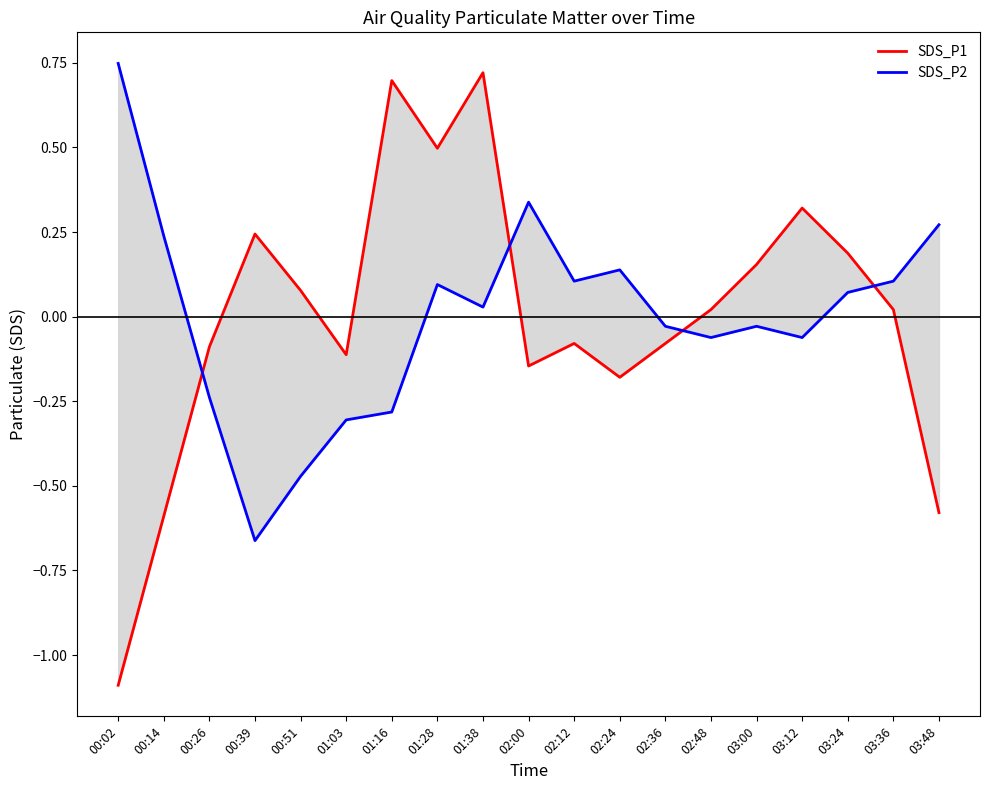

What is the lowest value of the SDS_P1 series?

-1.1